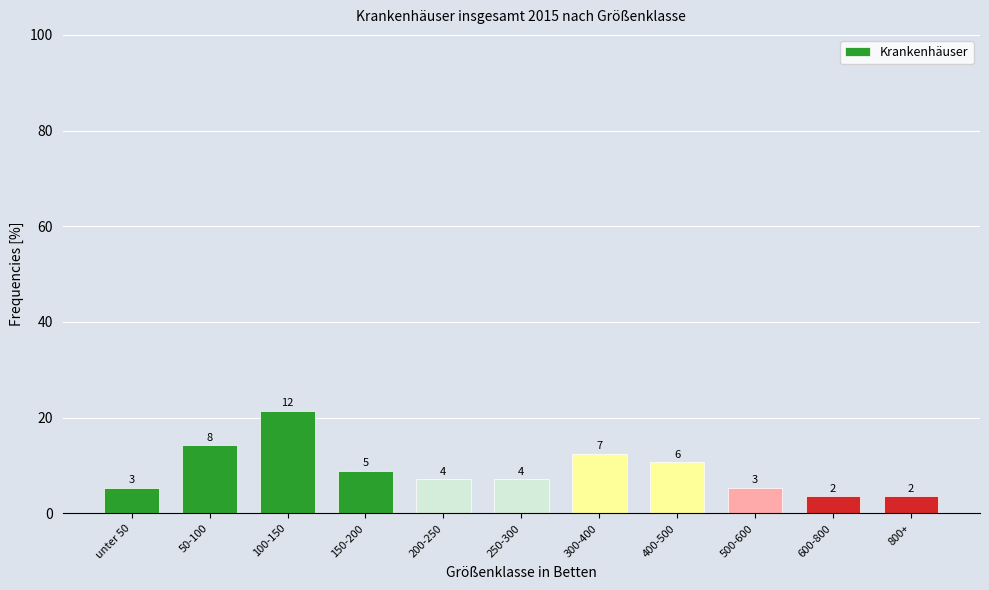

How many bars are there in total?

11